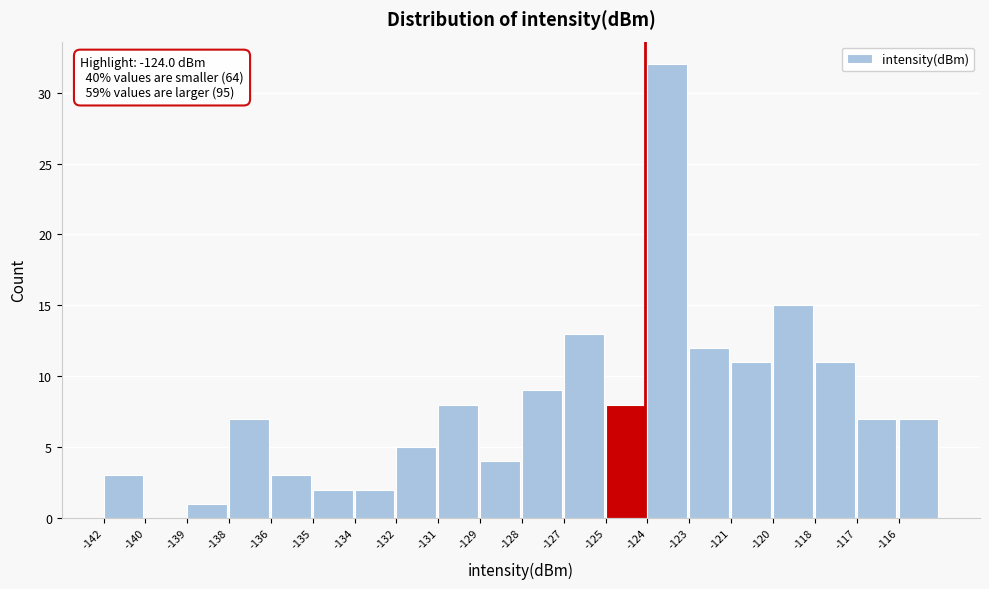

Reading left to right, extract all data points from this chart.

-142=3	-140=0	-139=1	-138=7	-136=3	-135=2	-134=2	-132=5	-131=8	-129=4	-128=9	-127=13	-125=8	-124=32	-123=12	-121=11	-120=15	-118=11	-117=7	-116=7